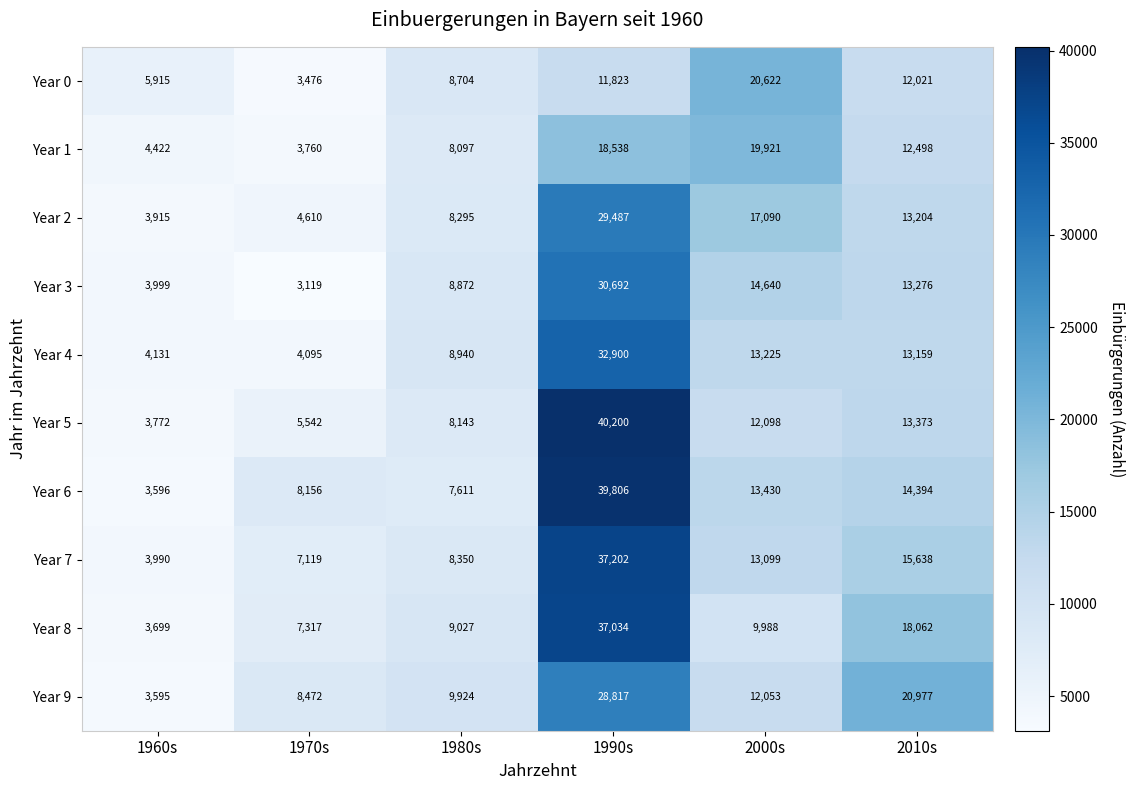

Read the Year 7 value at 2000s, to the nearest 10.

13100